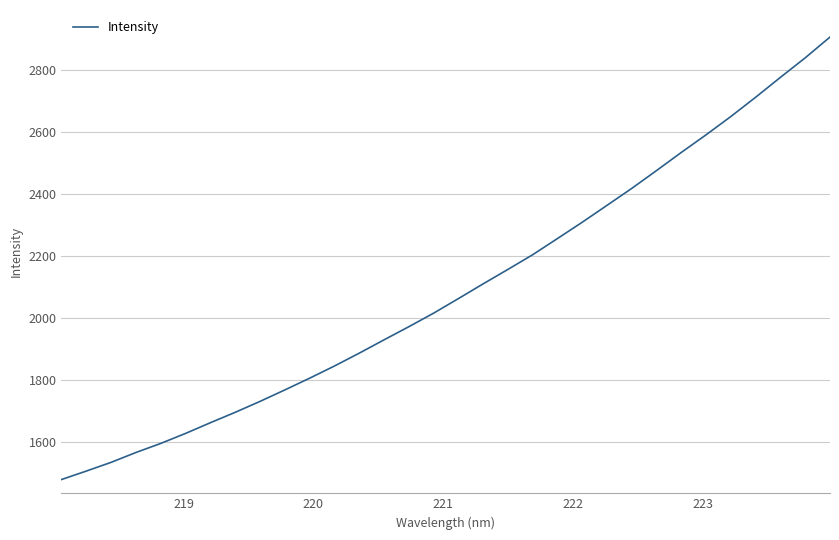

What is the maximum value shown in the chart?

2904.8